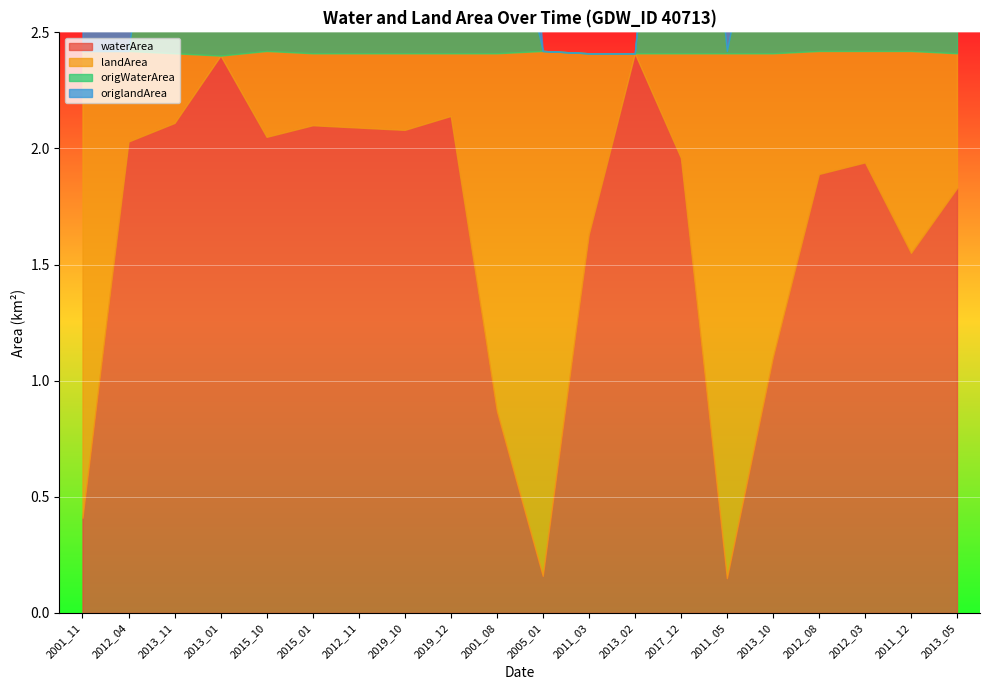

What is the difference between the maximum and minimum values in the origWaterArea series?

2.1